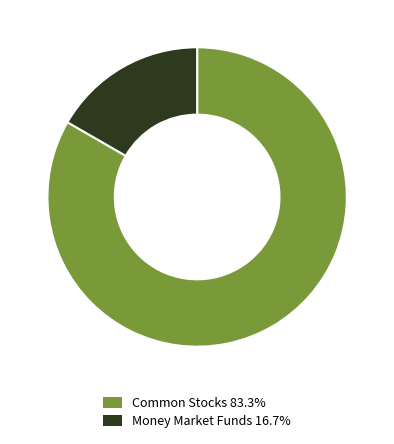

Do Money Market Funds 16.7% and Common Stocks 83.3% together represent more than half of the pie?

Yes